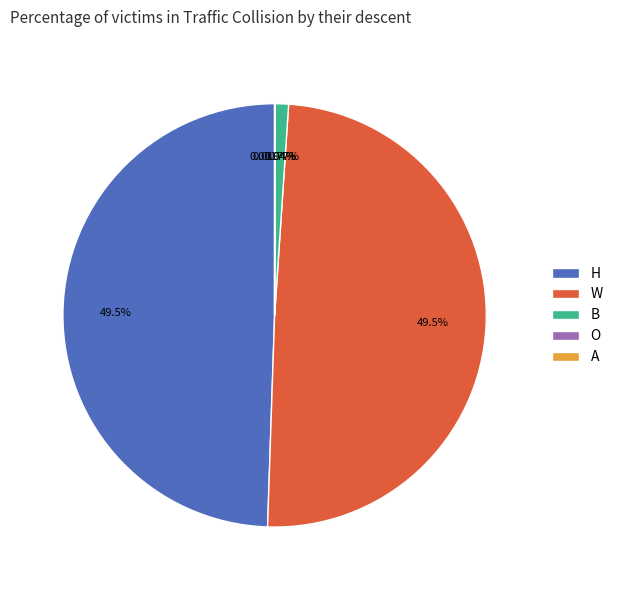

To the nearest percent, what is the average slice percentage?

20%